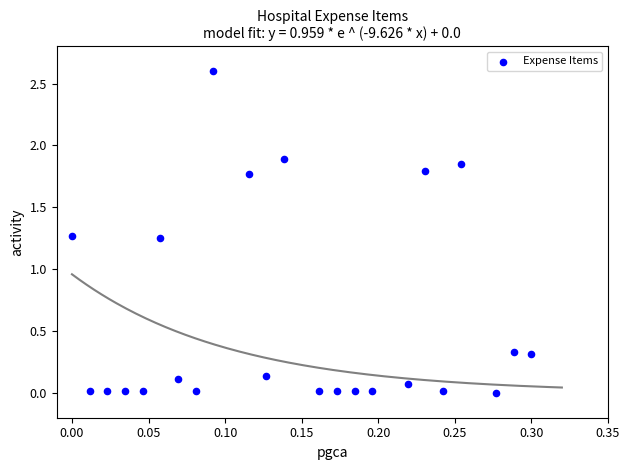

What is the range of Y values (max minus min)?

2.6